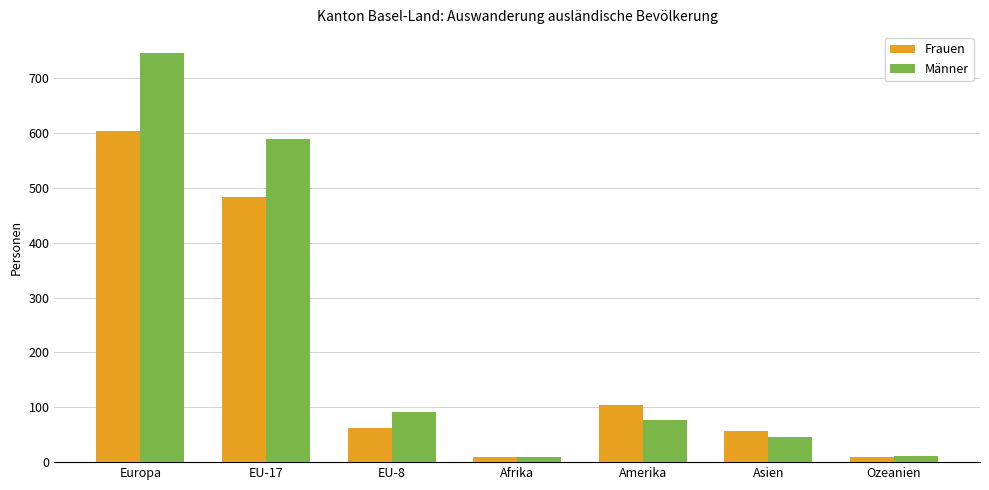

Are the bars horizontal?

No